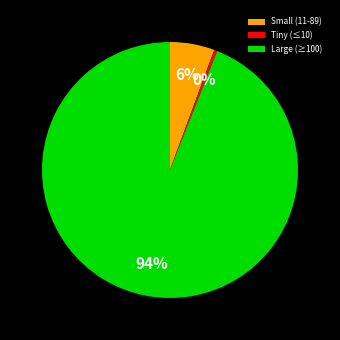

Is there a majority slice in this chart?

Yes